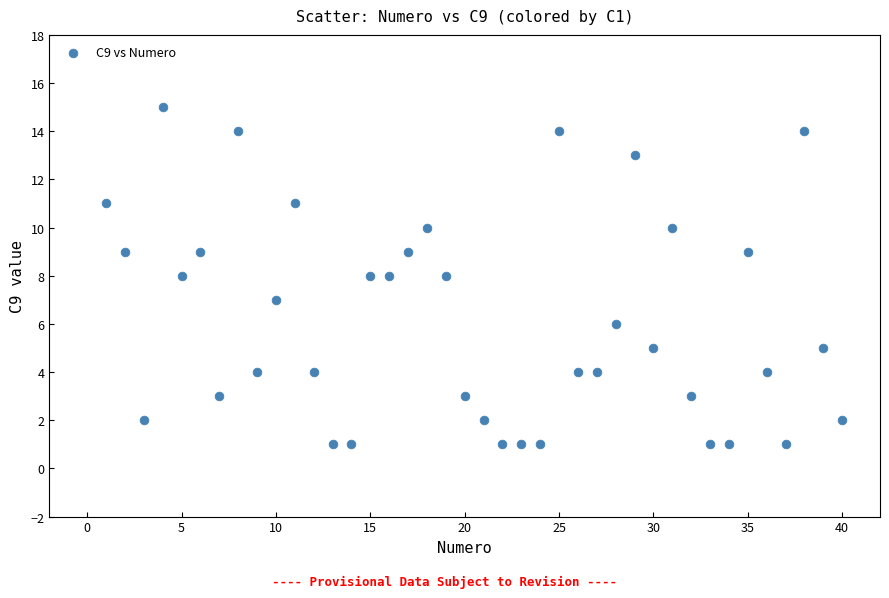

What is the range of Y values (max minus min)?

14